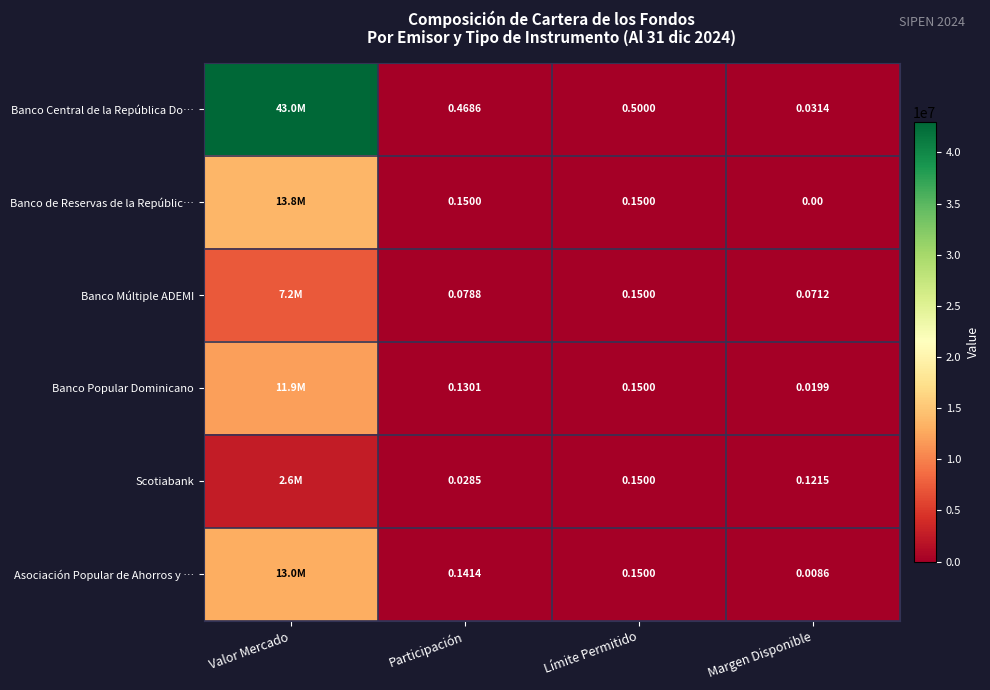

Rank the series at Participación from highest to lowest value.

Banco Central de la República Do…, Banco de Reservas de la Repúblic…, Asociación Popular de Ahorros y …, Banco Popular Dominicano, Banco Múltiple ADEMI, Scotiabank